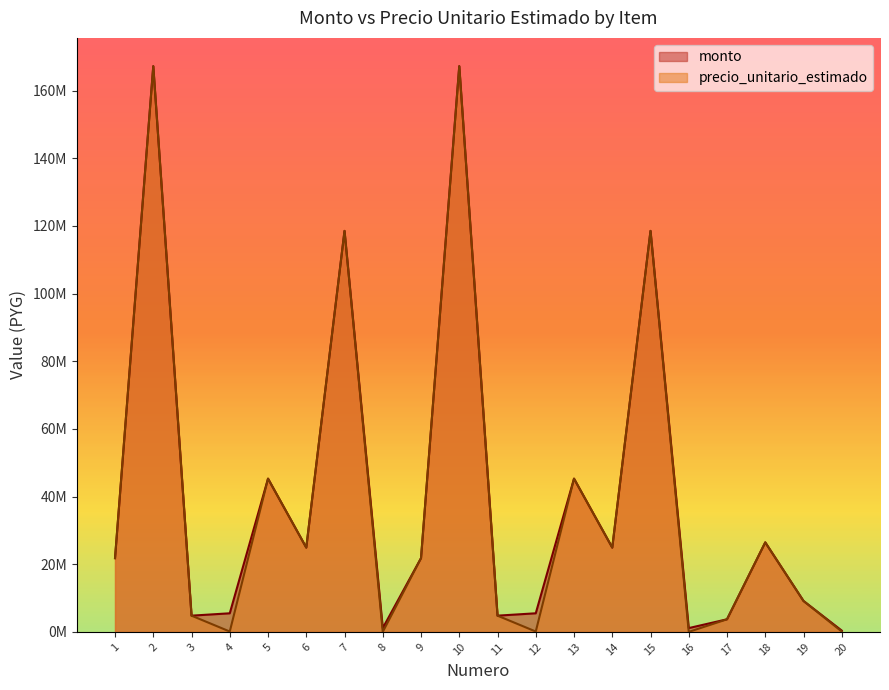

Which series has the largest range (max minus min)?

precio_unitario_estimado